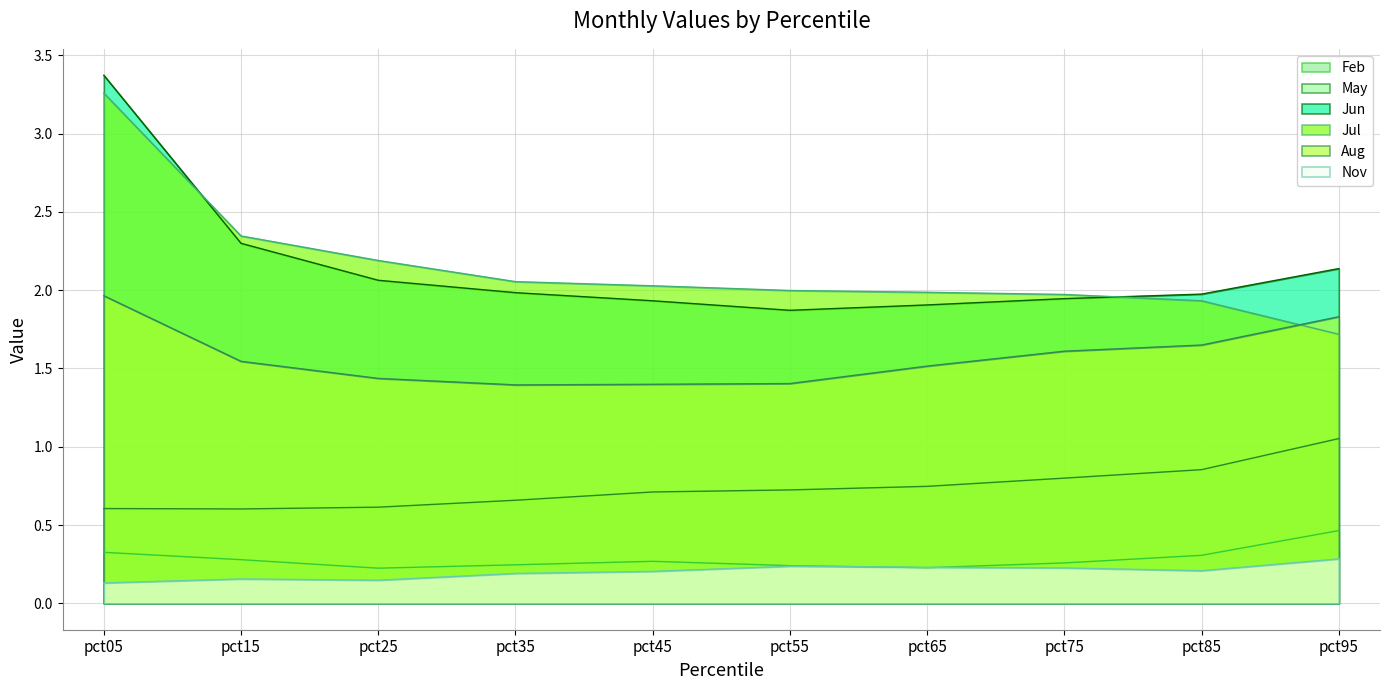

Which series has the widest spread of values?

Jul